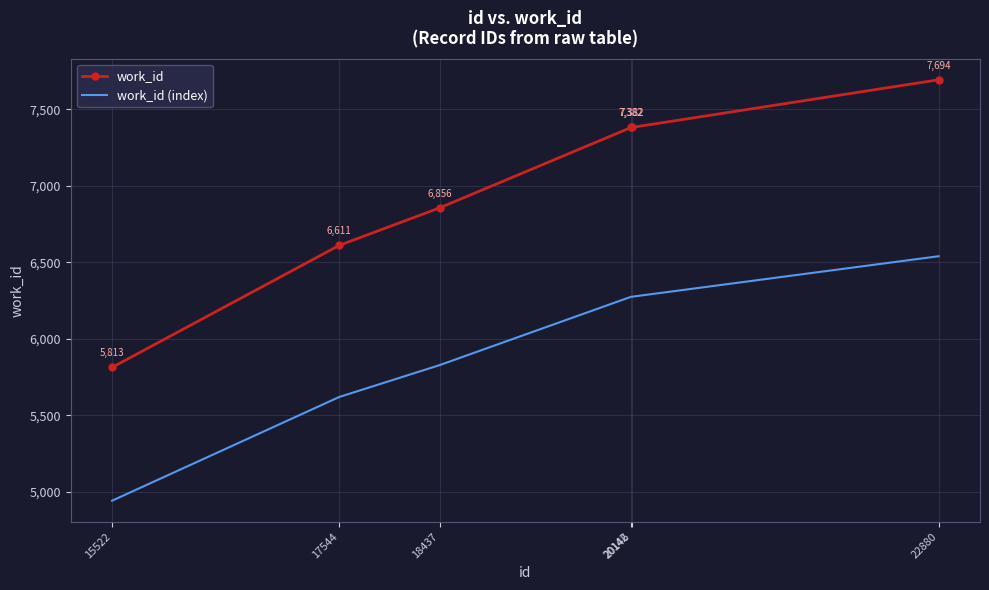

At which label does work_id (index) reach its peak?

22880